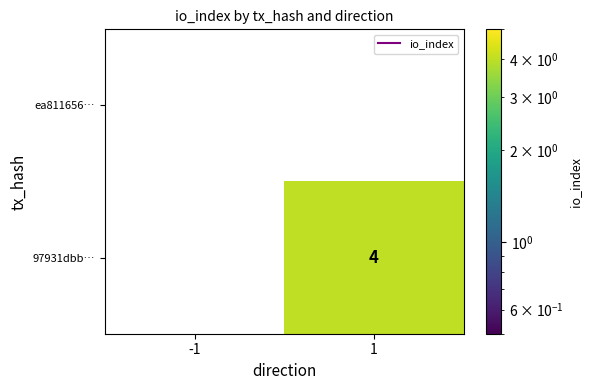

Between -1 and 1, which series saw the biggest shift?

97931dbb…